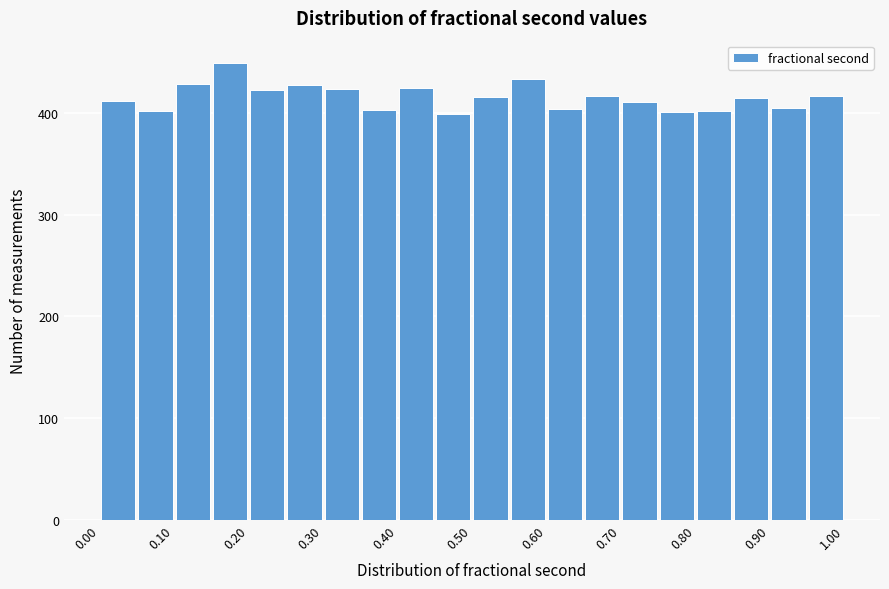

How tall is the bar that spans 0.70 to 0.75 on the x-axis? The values are not printed on the chart, so give them approximately, as read against the axis.

410